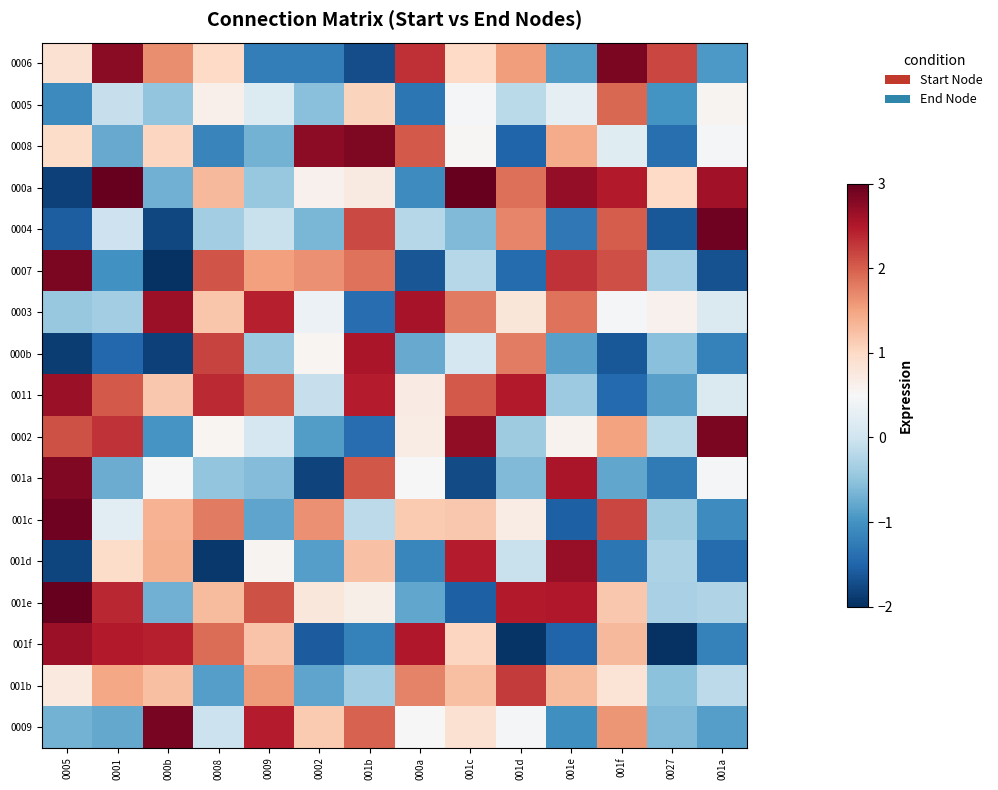

Which has a higher value, 001f or 0009?

001f